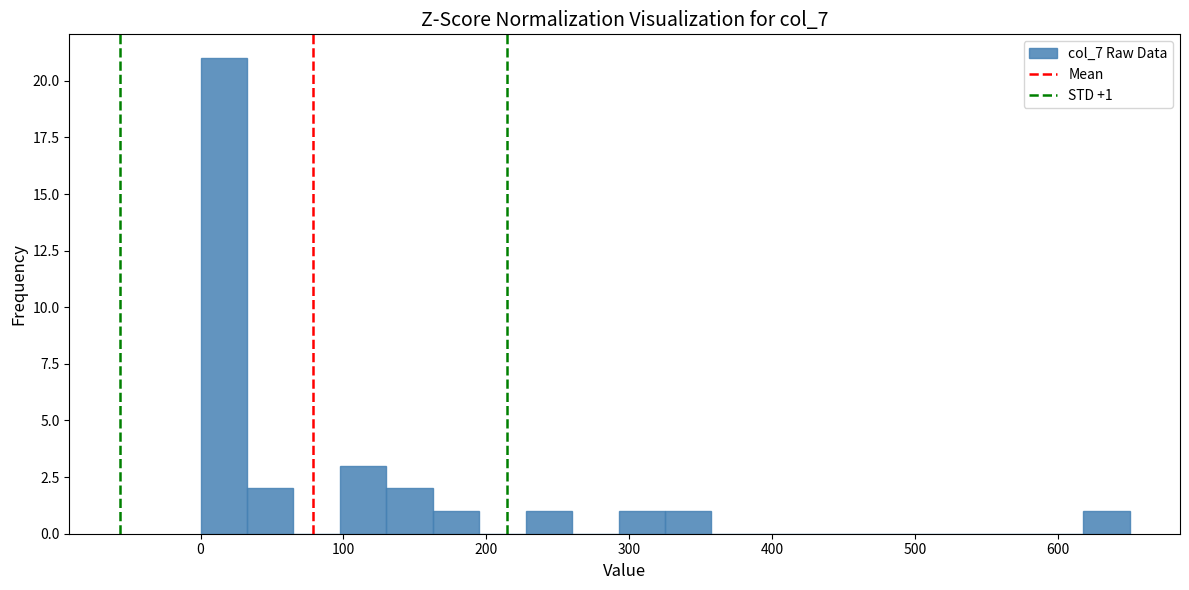

Read against the x-axis, roughly where is the centre of the tallest bar?

20